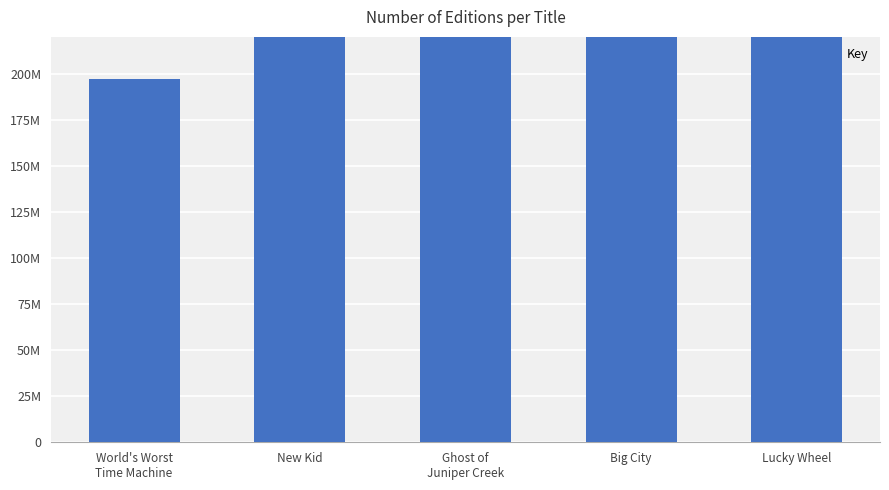

The value at Lucky Wheel is 458553545. True or false?

True